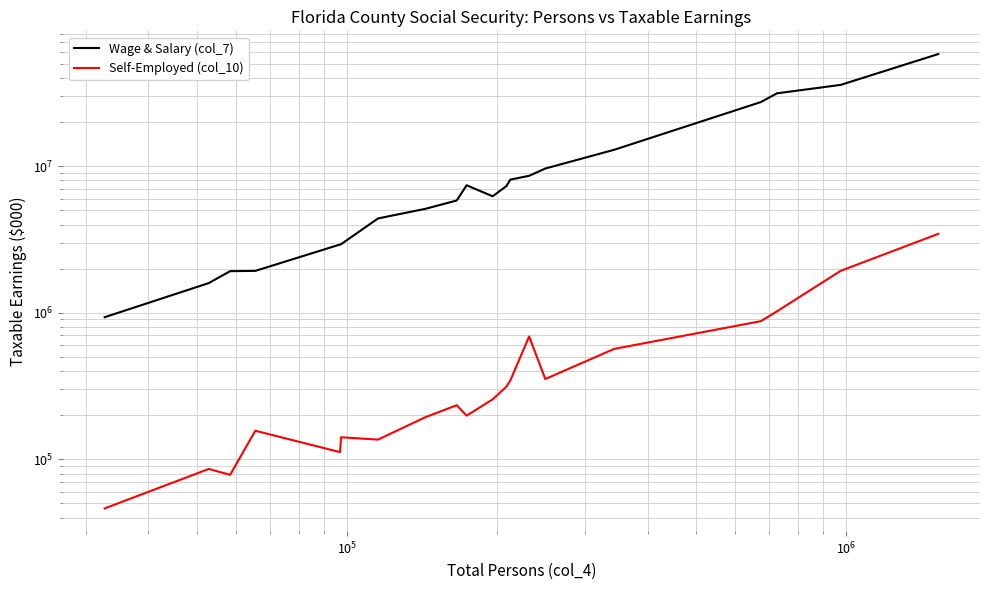

What is the sum of all Wage & Salary (col_7) values?

240777962